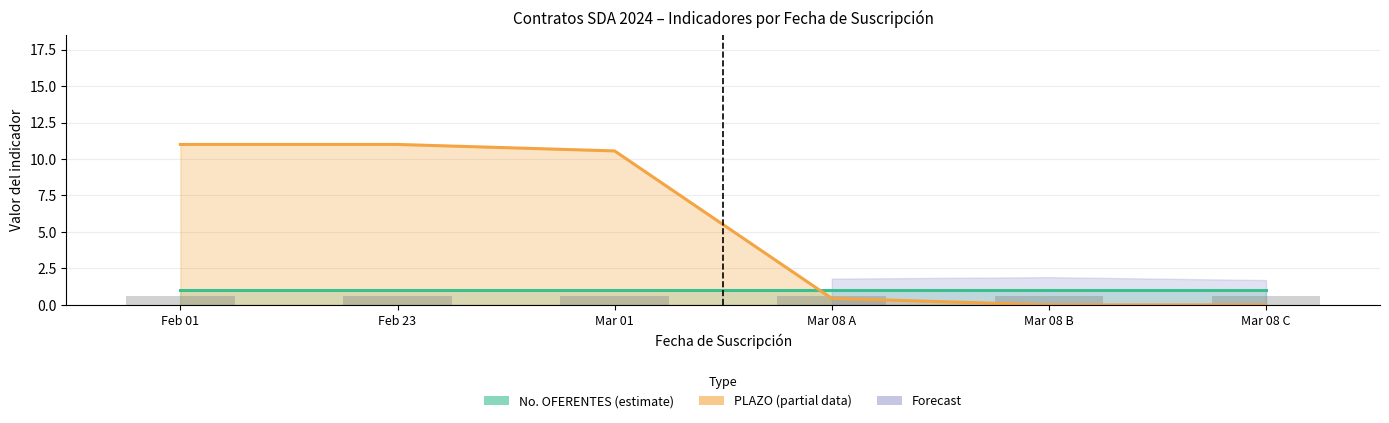

True or false: No. OFERENTES (estimate) has a value of 1.0 at Mar 01.

True